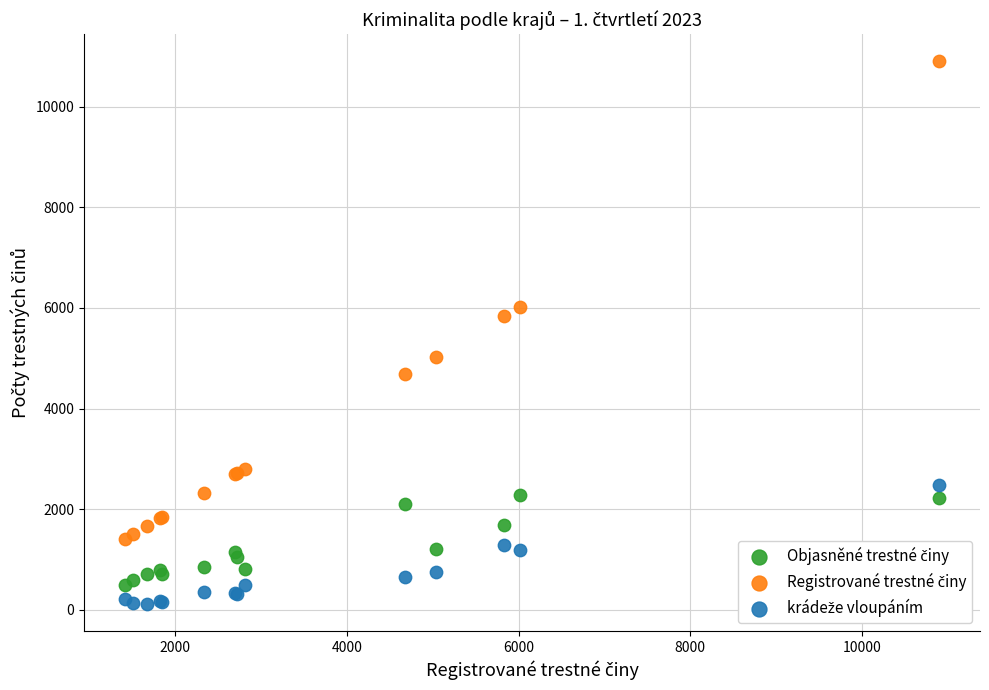

What is the X range (max minus min) for the scatter plot?

9489